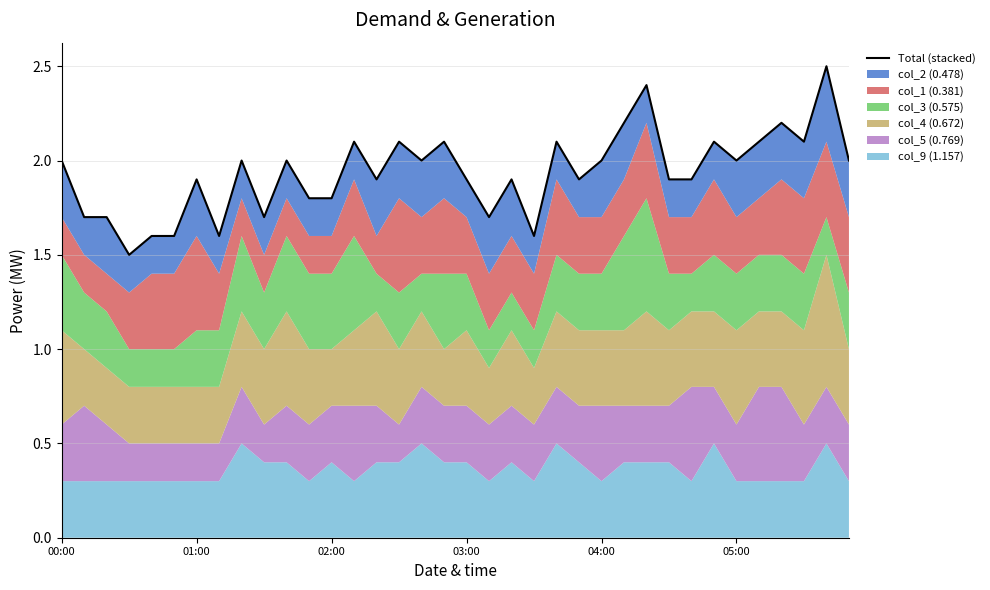

What is the value of the 21st point from the left?

1.9